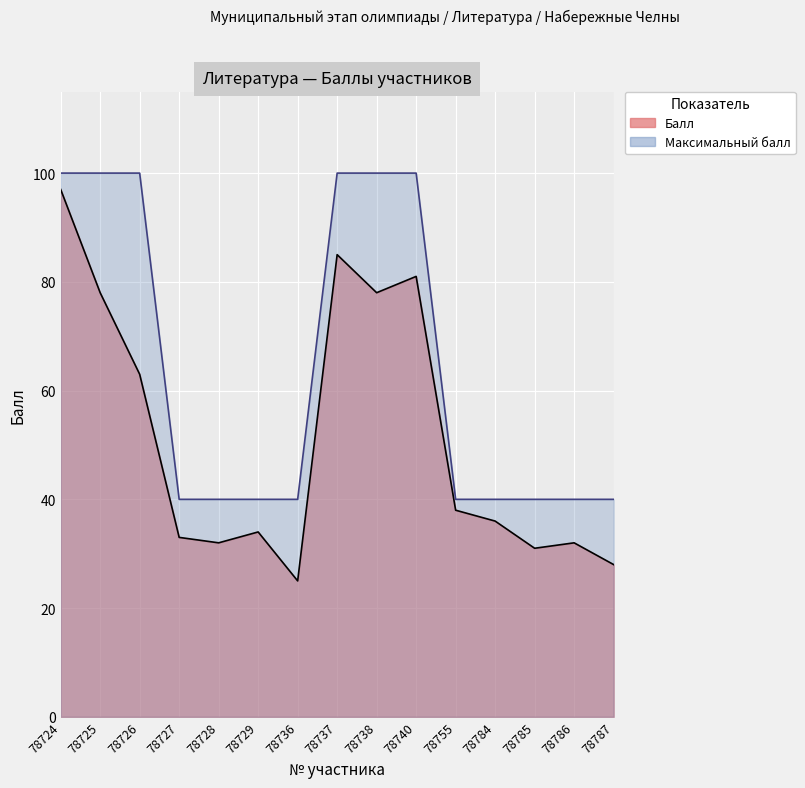

Rank the series by their average value, from highest to lowest.

Максимальный балл, Балл